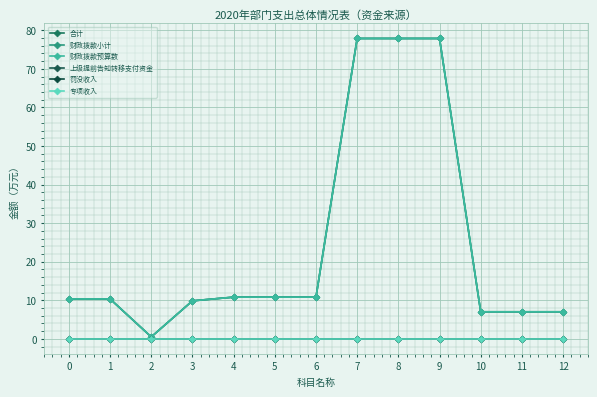

How many lines are shown in the chart?

6